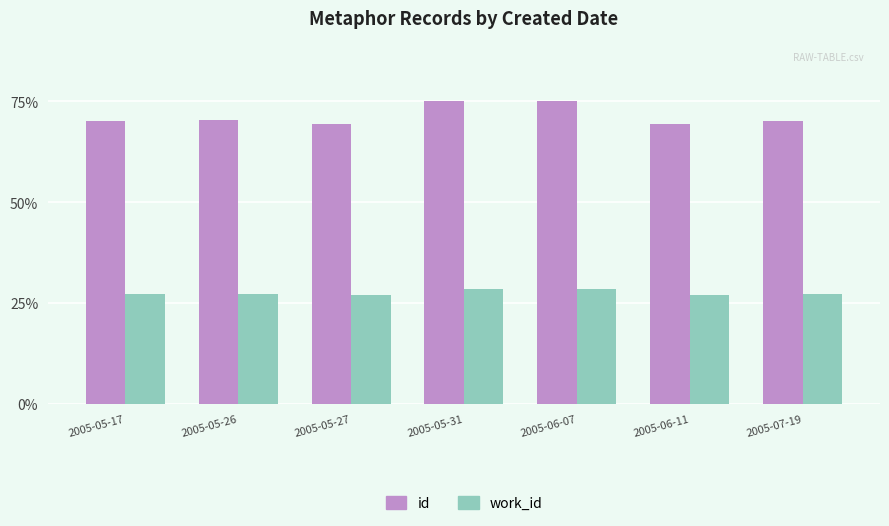

List the series in order of their overall mean, highest first.

id, work_id